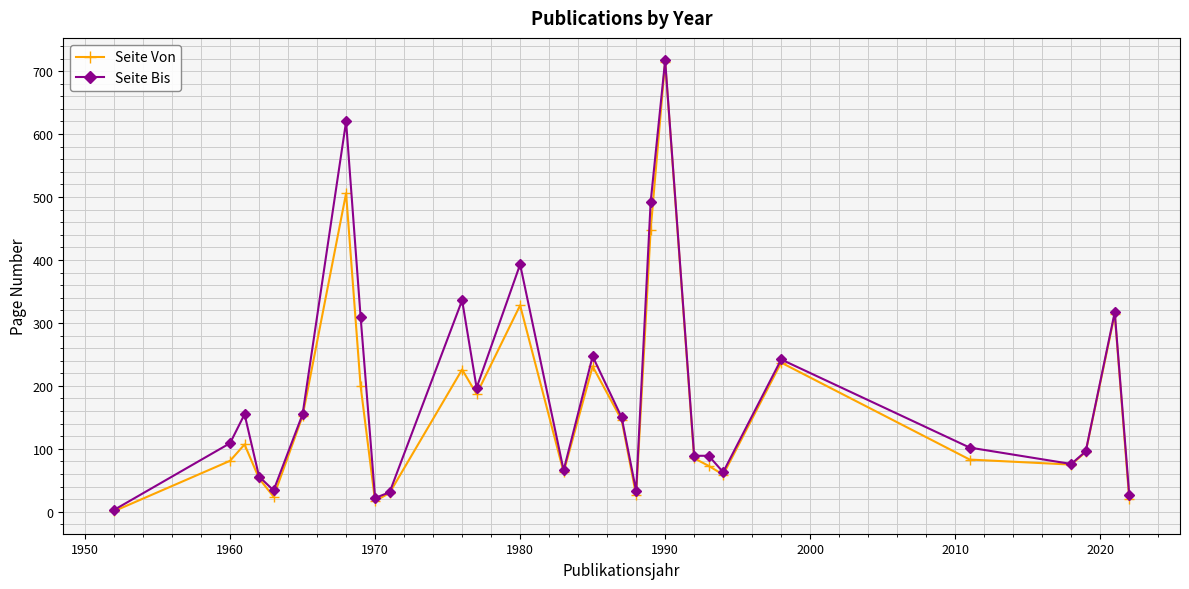

What is the maximum value shown in the chart?

717